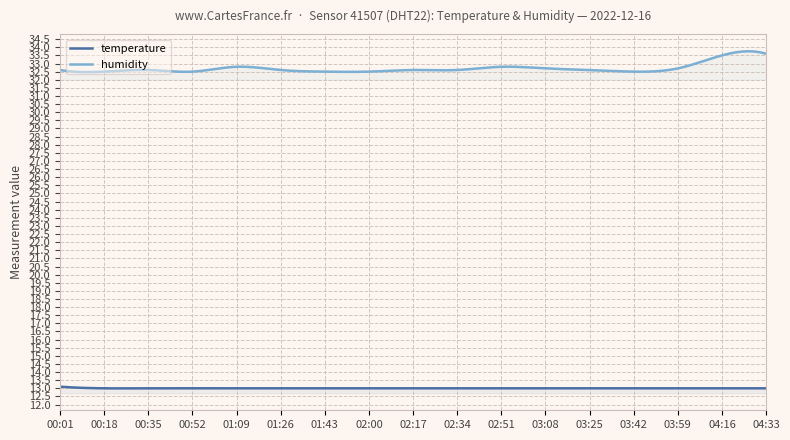

Is it true that humidity equals 32.6 at 03:25?

True